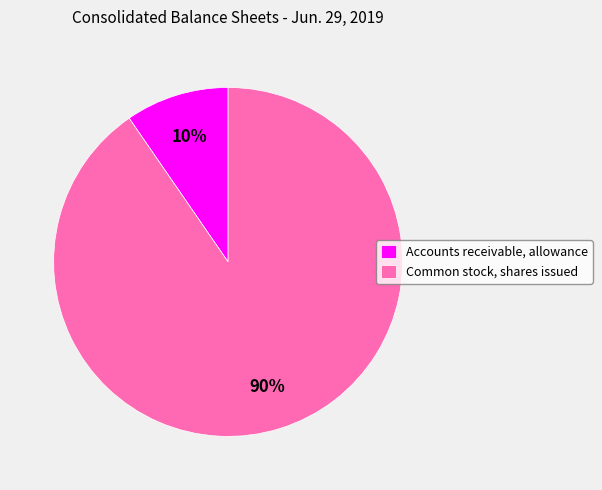

Is it true that Common stock, shares issued is 99% of the pie?

False